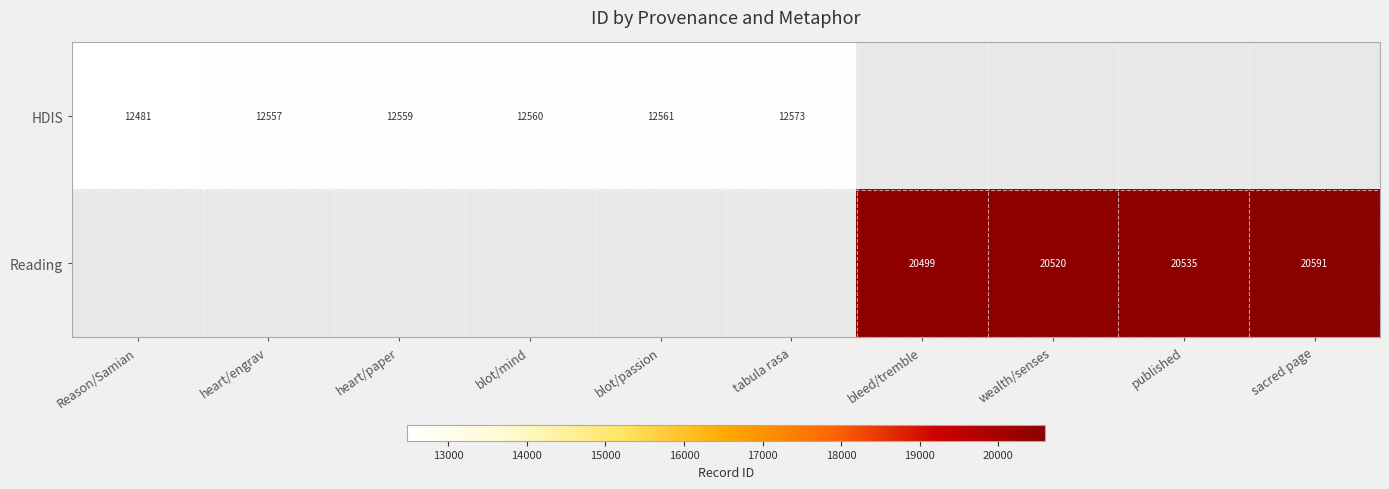

What is the sum of the HDIS values at Reason/Samian and blot/mind?

25041